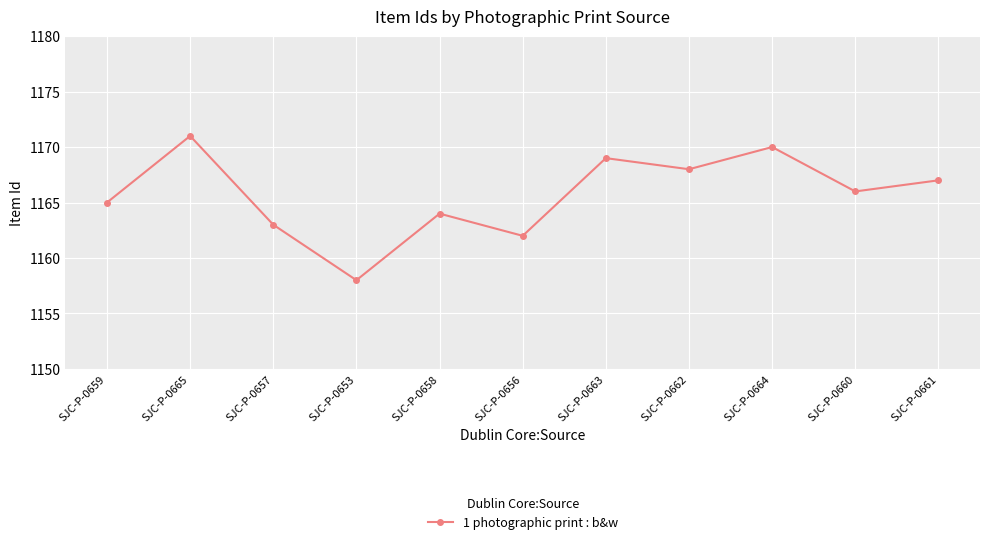

The value at SJC-P-0662 is 1575. True or false?

False